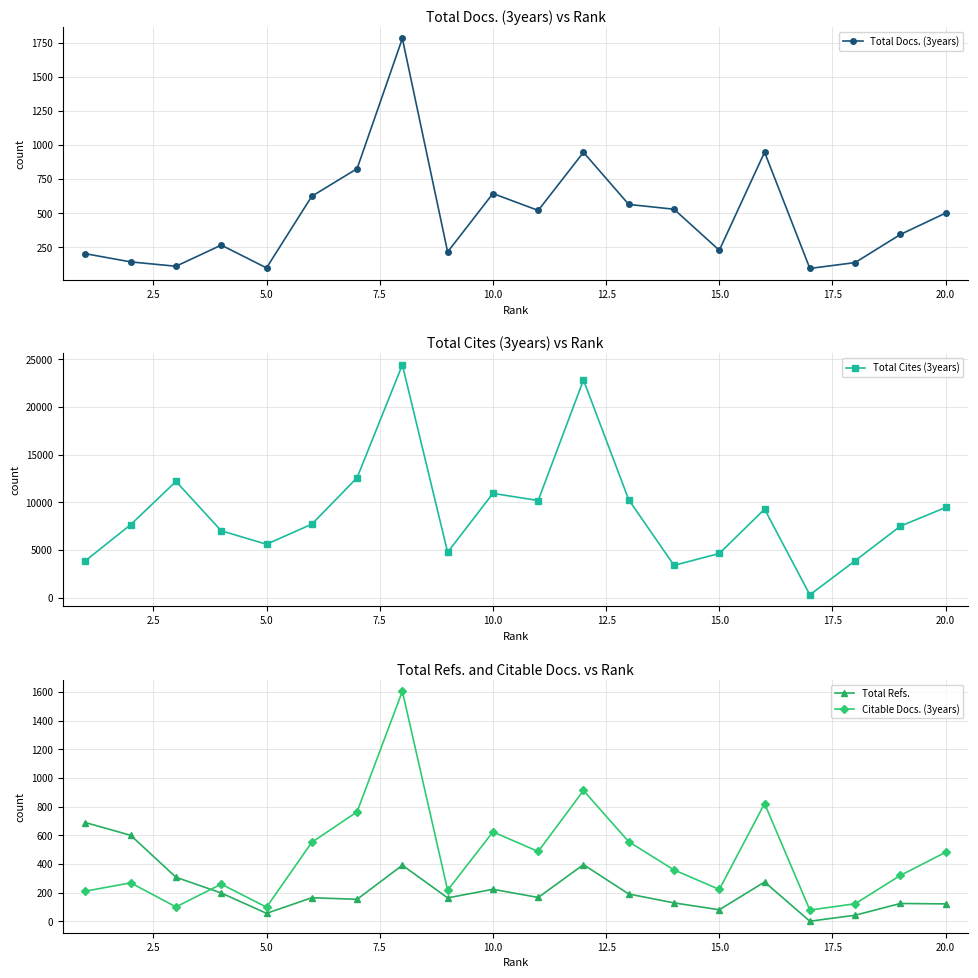

How many intersections are there between Total Docs. (3years) and Total Refs.?

1